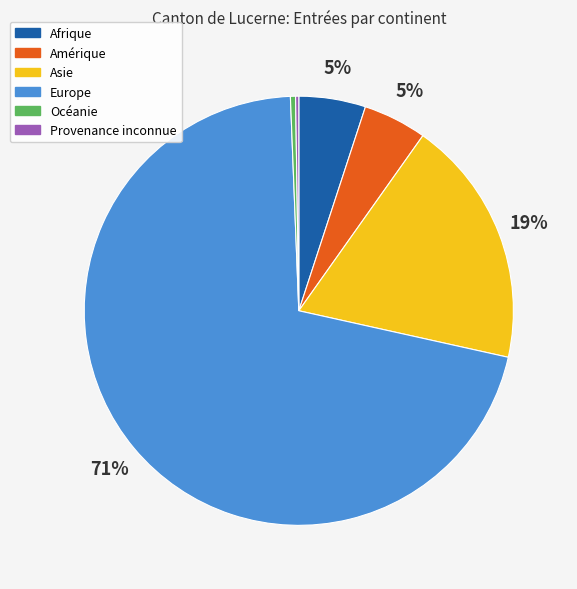

What is the largest slice in the pie chart?

Europe